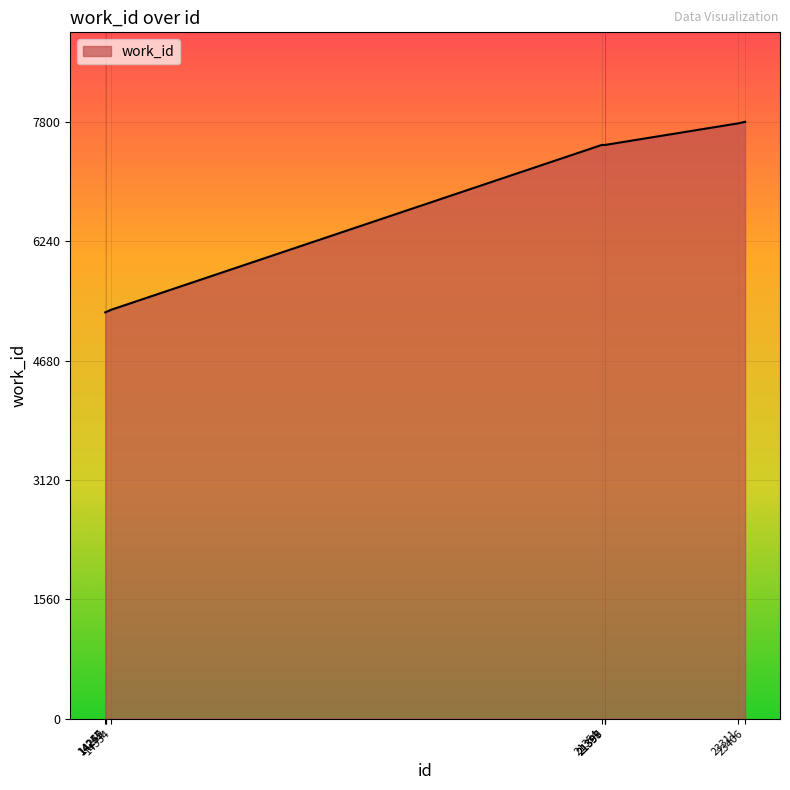

What is the difference between the second highest and second lowest values?

2467